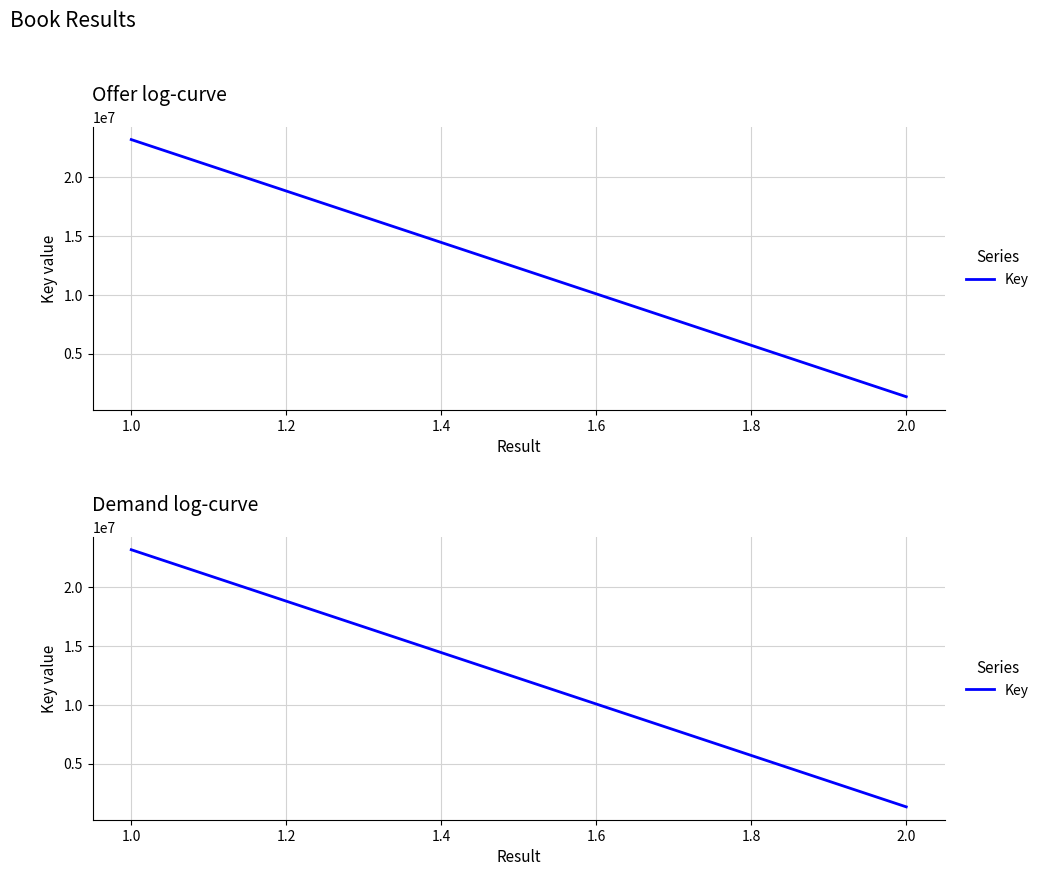

Count the values in the range 1328511 to 23195470.

2